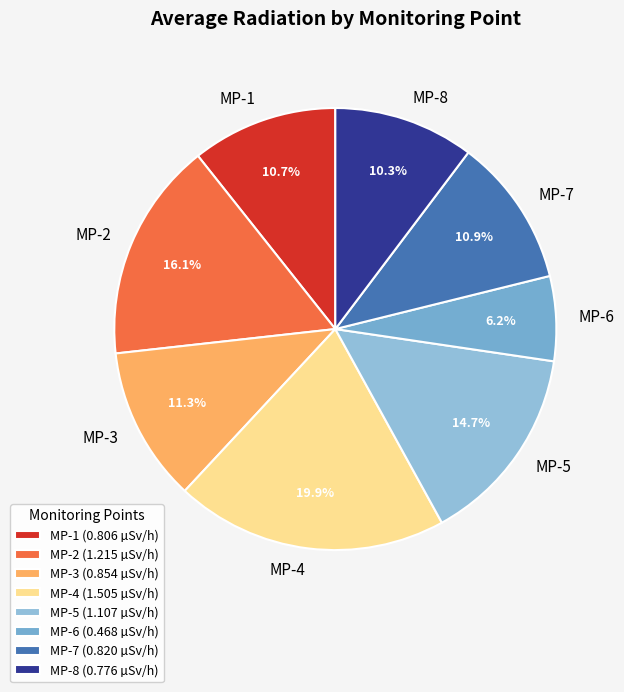

Which slice is the smallest?

MP-6